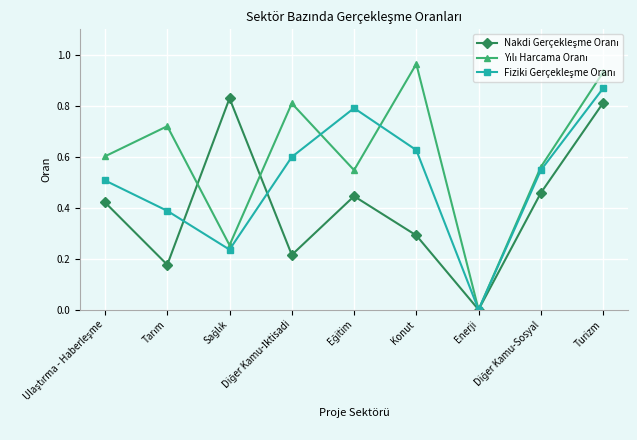

Reading right to left, transcribe all the data shown in this chart.

Nakdi Gerçekleşme Oranı: Turizm=0.8	Diğer Kamu-Sosyal=0.5	Enerji=0.0	Konut=0.3	Eğitim=0.4	Diğer Kamu-İktisadi=0.2	Sağlık=0.8	Tarım=0.2	Ulaştırma - Haberleşme=0.4
Yılı Harcama Oranı: Turizm=0.9	Diğer Kamu-Sosyal=0.6	Enerji=0.0	Konut=1.0	Eğitim=0.5	Diğer Kamu-İktisadi=0.8	Sağlık=0.3	Tarım=0.7	Ulaştırma - Haberleşme=0.6
Fiziki Gerçekleşme Oranı: Turizm=0.9	Diğer Kamu-Sosyal=0.5	Enerji=0.0	Konut=0.6	Eğitim=0.8	Diğer Kamu-İktisadi=0.6	Sağlık=0.2	Tarım=0.4	Ulaştırma - Haberleşme=0.5